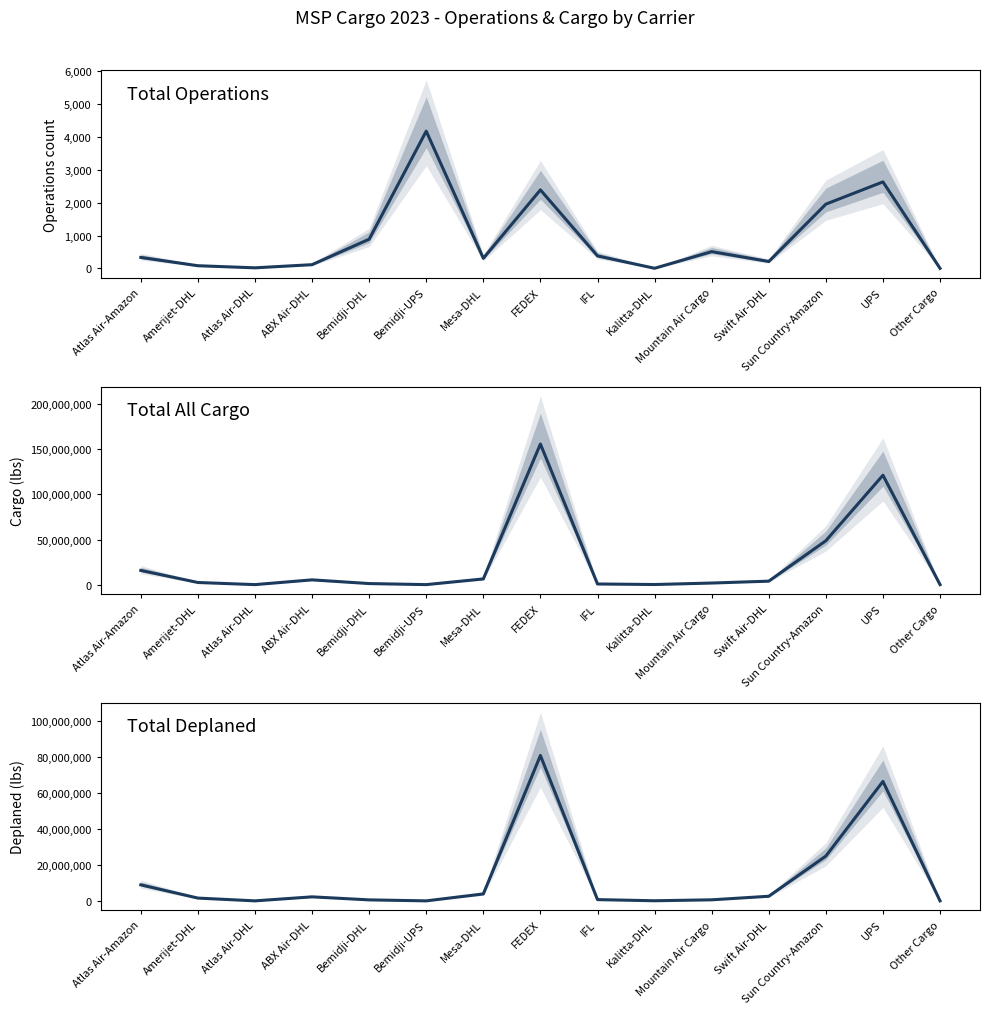

True or false: Total Deplaned has a value of 4092845 at Swift Air-DHL.

False